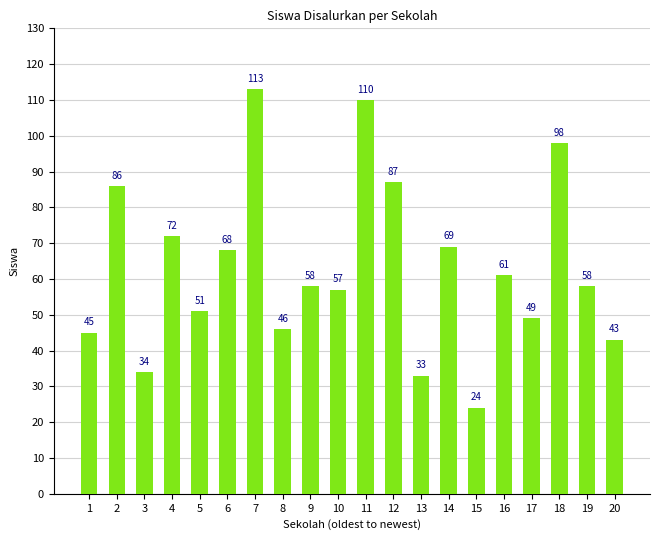

Reading right to left, transcribe all the data shown in this chart.

43	58	98	49	61	24	69	33	87	110	57	58	46	113	68	51	72	34	86	45